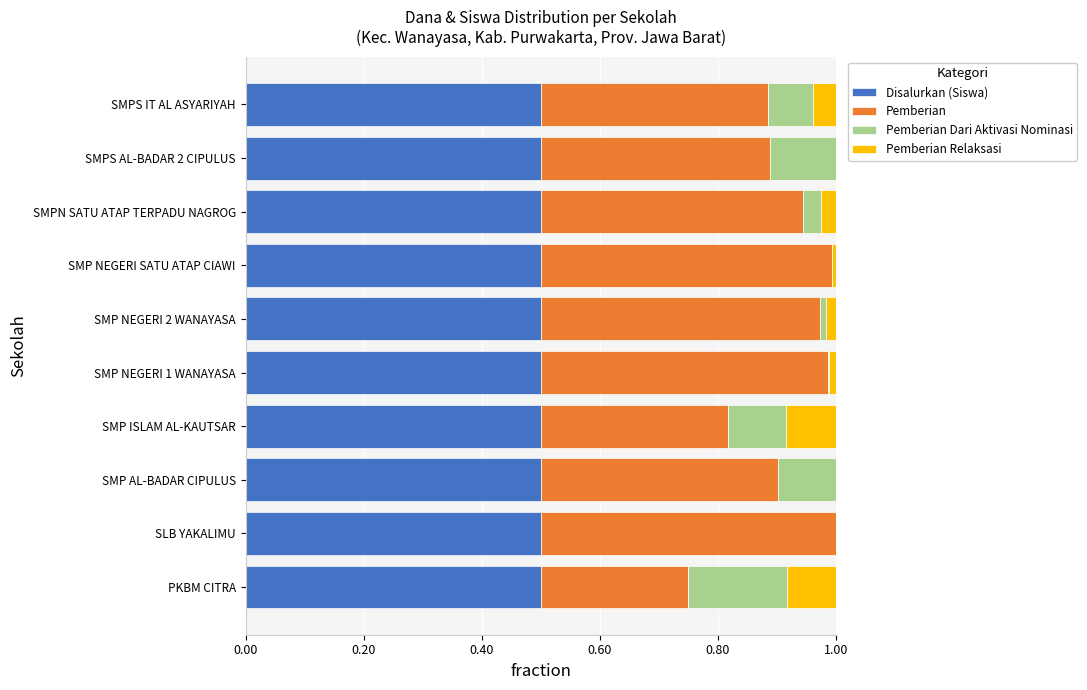

True or false: Disalurkan (Siswa) has a value of 0.5 at SLB YAKALIMU.

True